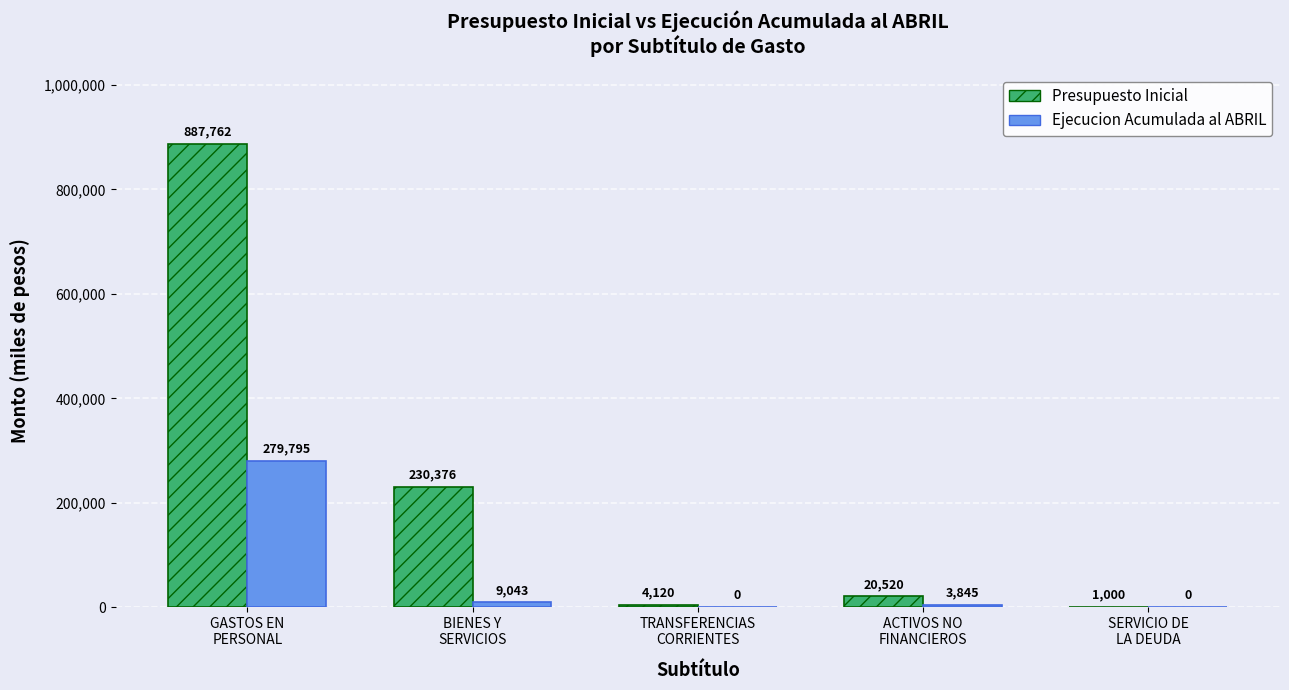

Which series has the largest total across all categories?

Presupuesto Inicial